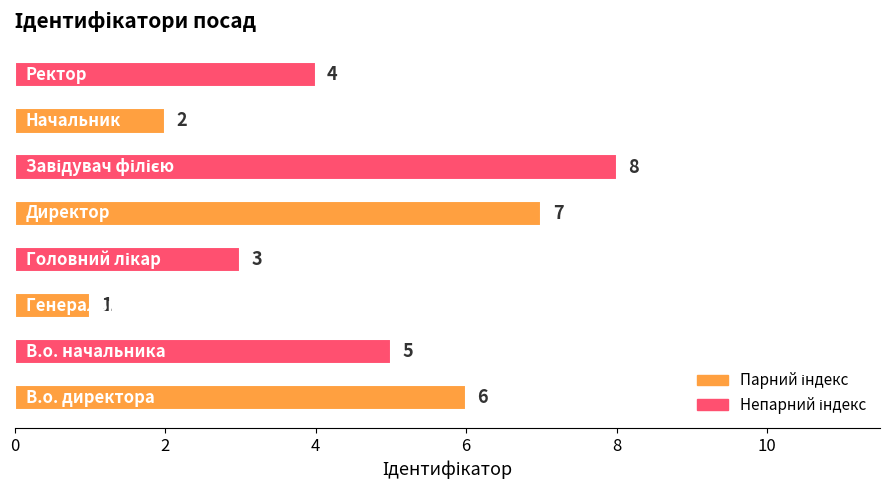

Reading bottom to top, list all the values displayed in this chart.

6	5	1	3	7	8	2	4